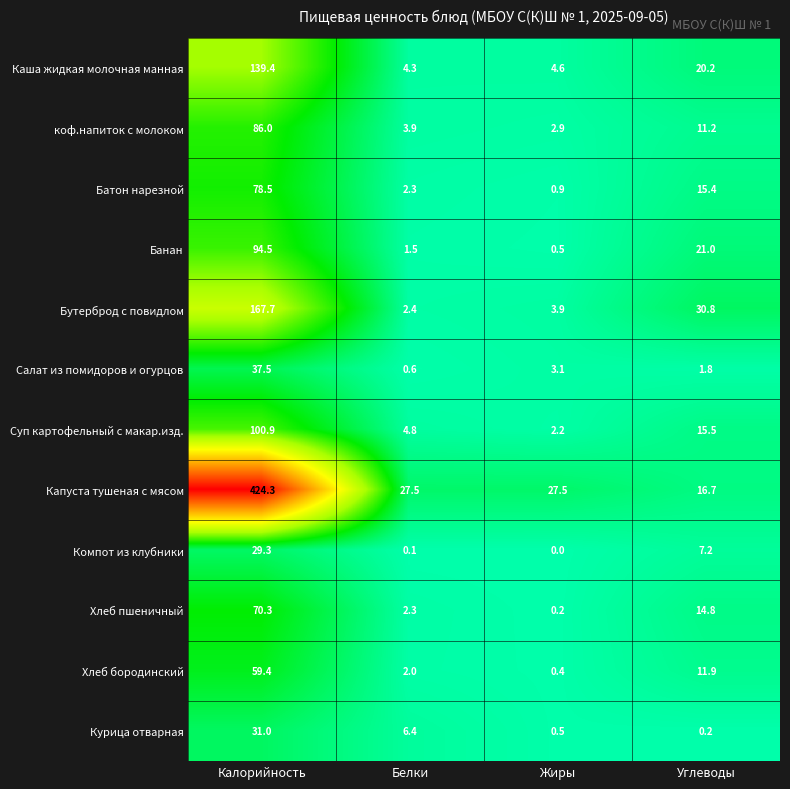

List the labels in order of Хлеб бородинский value, smallest first.

Жиры, Белки, Углеводы, Калорийность